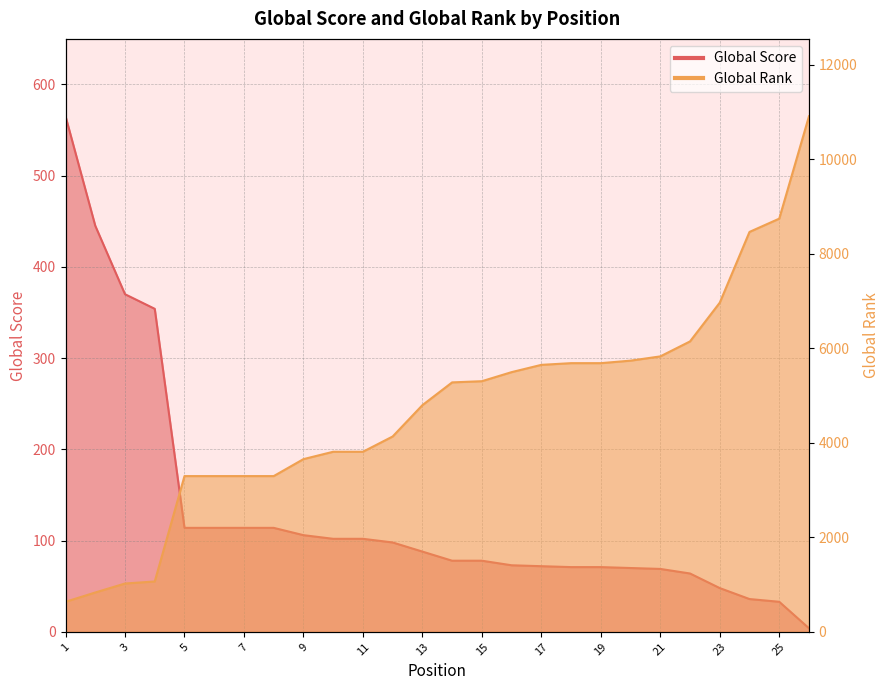

At which label is Global Score closest to 284?

4